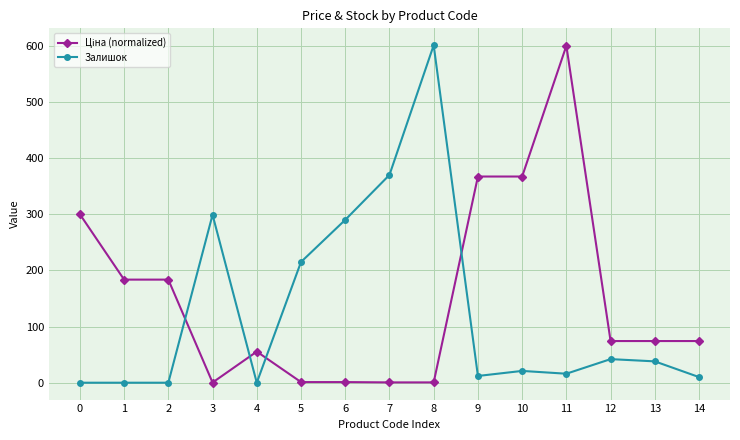

Is it true that Залишок equals 388.4 at 4?

False